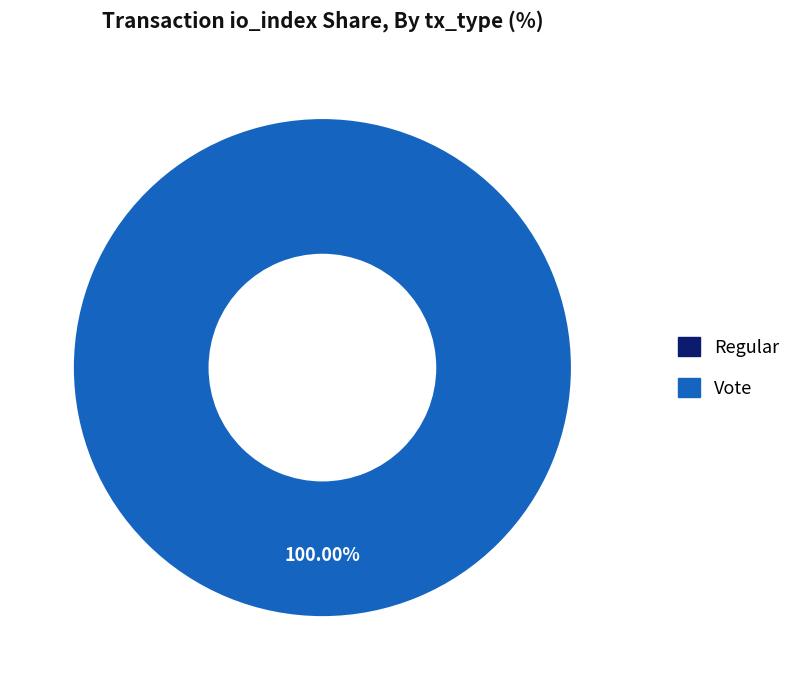

To the nearest percent, what portion does Vote (io_index=2) represent?

100%